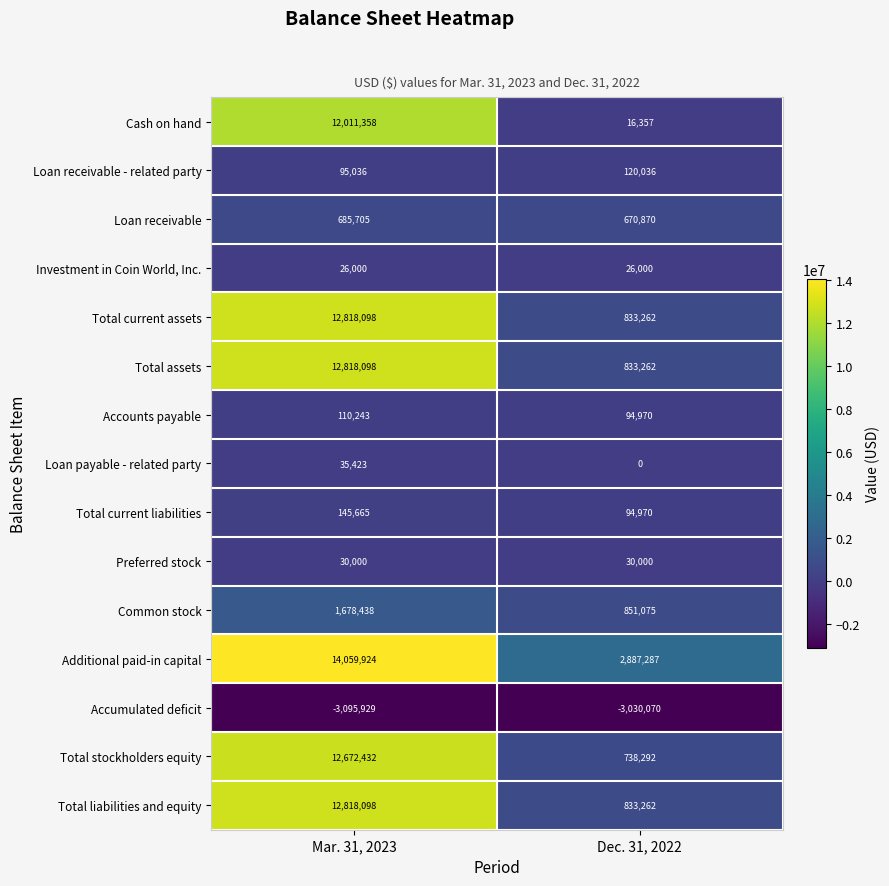

True or false: Total current assets has a value of 833262 at Dec. 31, 2022.

True